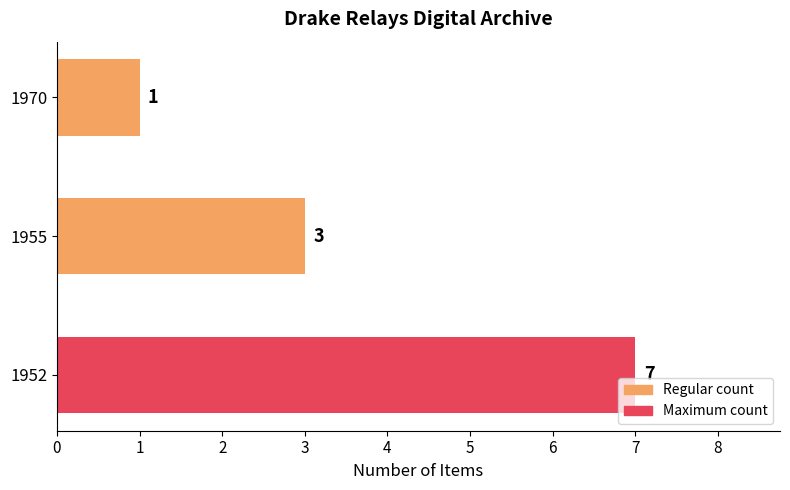

List the labels in order of value, largest first.

1952, 1955, 1970